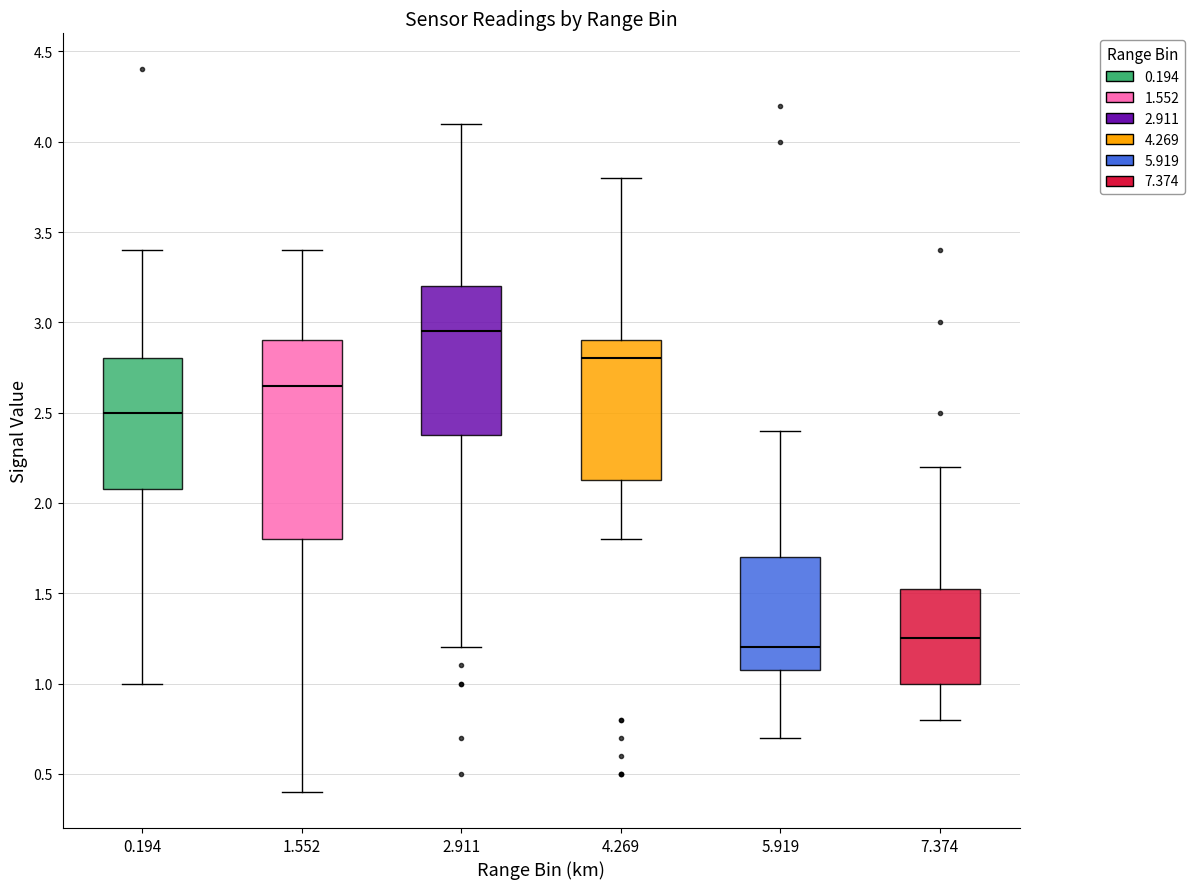

Reading left to right, transcribe this box plot: for each box, give where its median line is, the range the box spans, and where its two whiskers end, as read against the y-axis. The values are not printed on the chart, so give them approximately, as read against the axis.

0.194: median 2.50, box 2.10 to 2.80, whiskers 1.00 to 3.40
1.552: median 2.65, box 1.80 to 2.90, whiskers 0.40 to 3.40
2.911: median 2.95, box 2.40 to 3.20, whiskers 1.20 to 4.10
4.269: median 2.80, box 2.15 to 2.90, whiskers 1.80 to 3.80
5.919: median 1.20, box 1.10 to 1.70, whiskers 0.70 to 2.40
7.374: median 1.25, box 1.00 to 1.55, whiskers 0.80 to 2.20